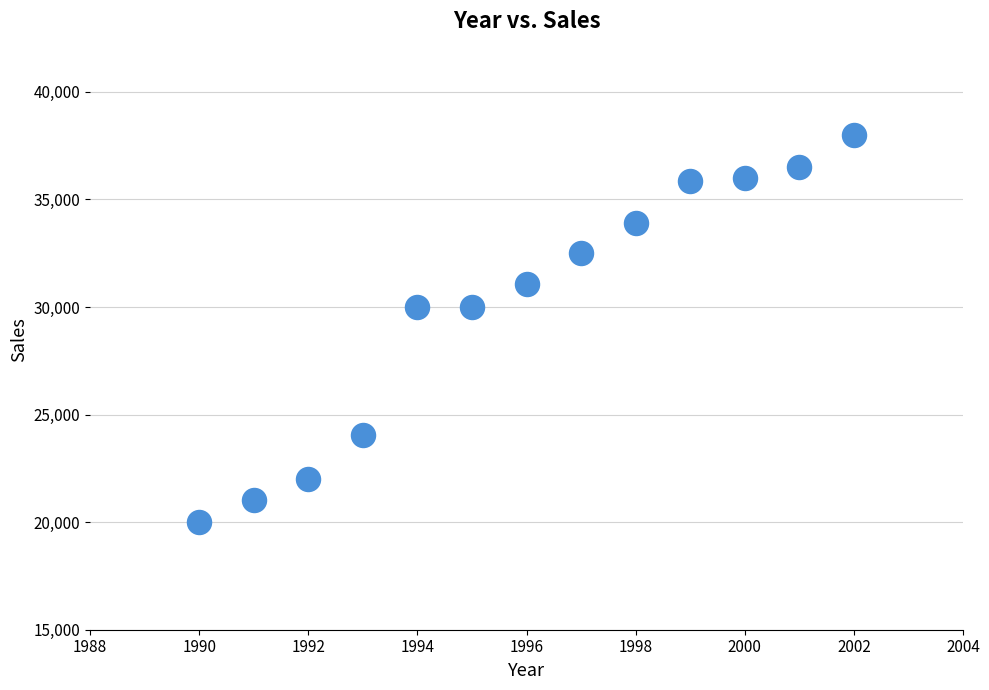

What is the range of Y values (max minus min)?

18000